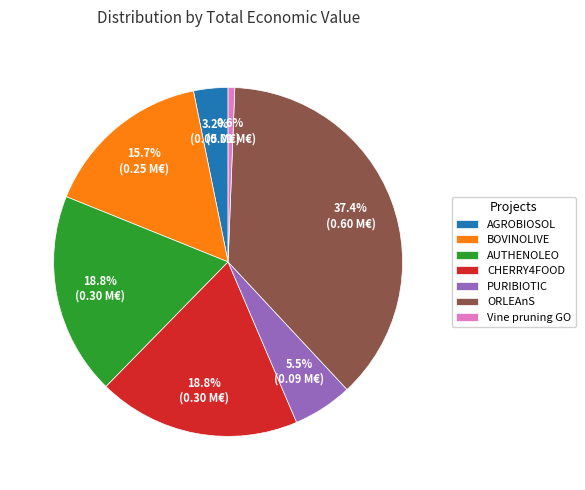

To the nearest percent, what portion does AUTHENOLEO represent?

19%